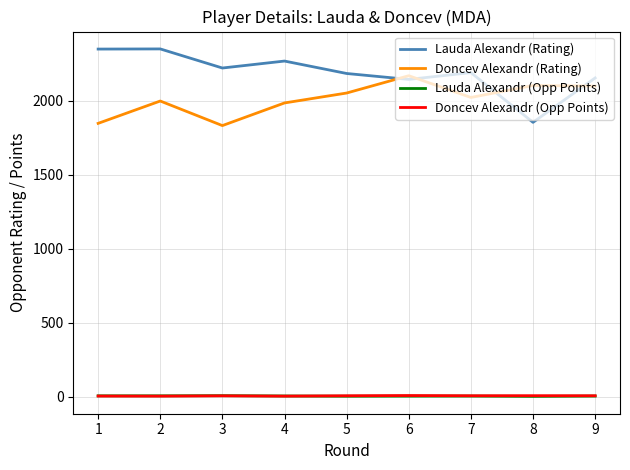

The value of Doncev Alexandr (Rating) at 5 is 2051.0. True or false?

True